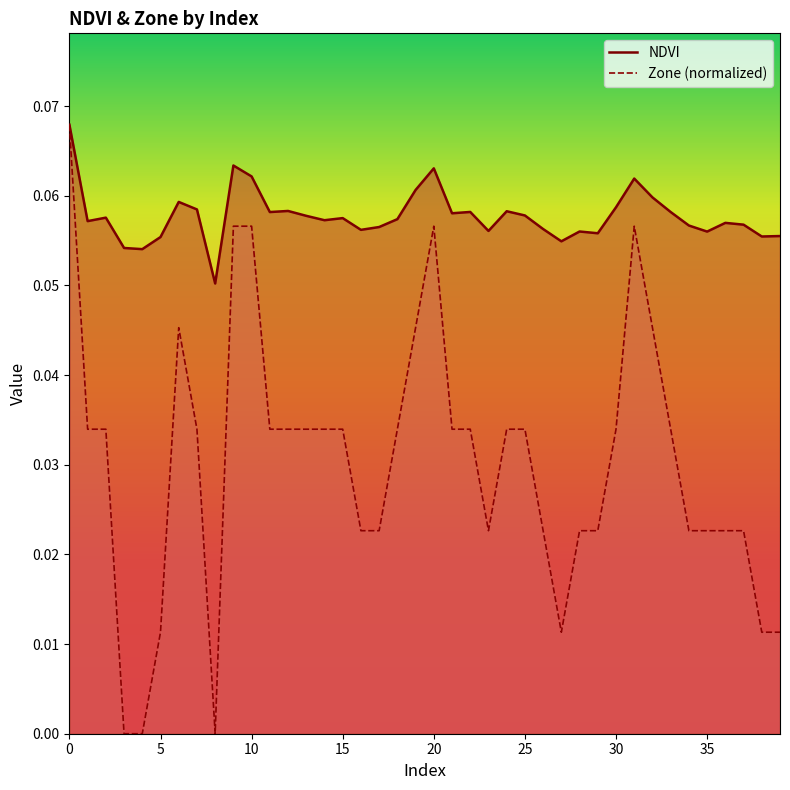

Rank the series by their average value, from lowest to highest.

Zone (normalized), NDVI